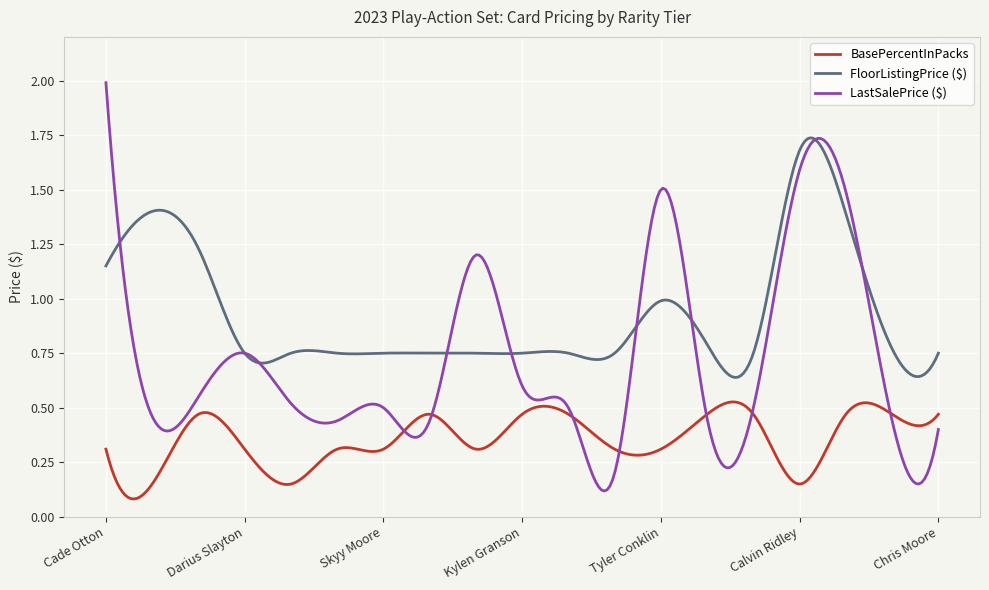

Which series has the largest range (max minus min)?

LastSalePrice ($)